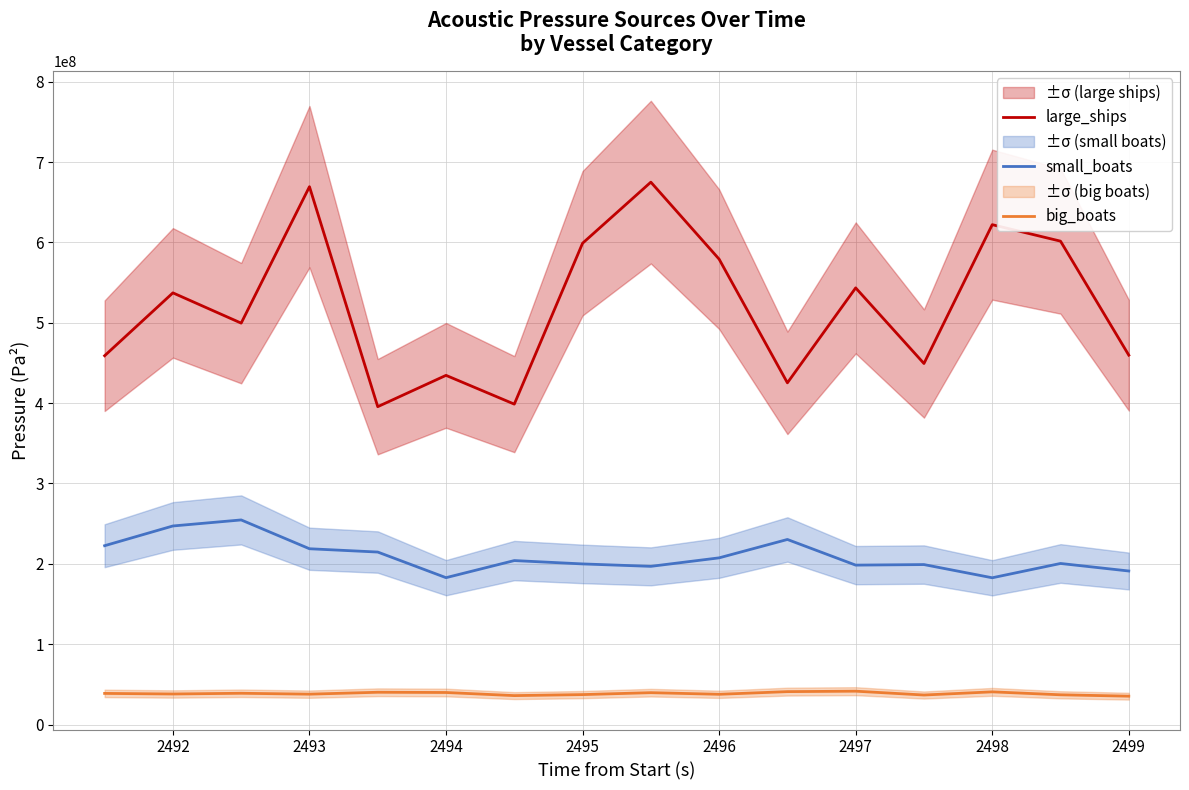

What is the average value of the big_boats series?

38508360.2